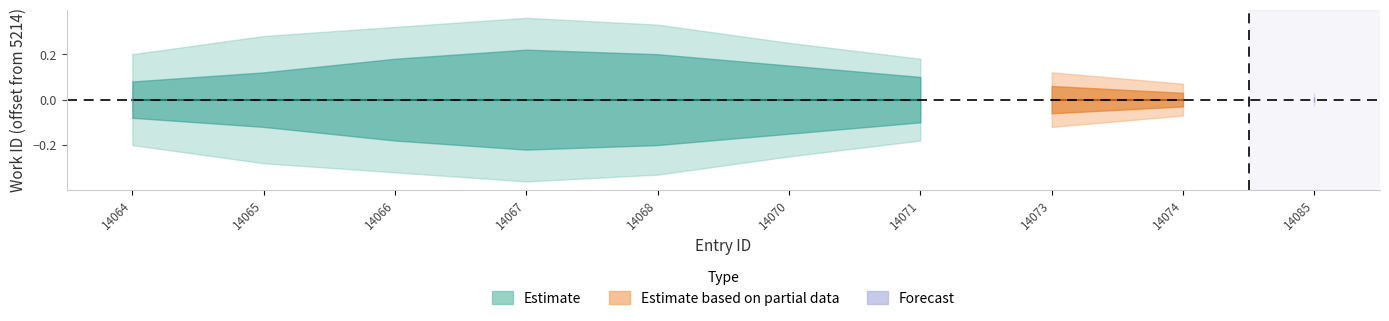

Is the value of Estimate_outer_lower at 14068 greater than the value of Estimate_outer_upper at 14071?

No